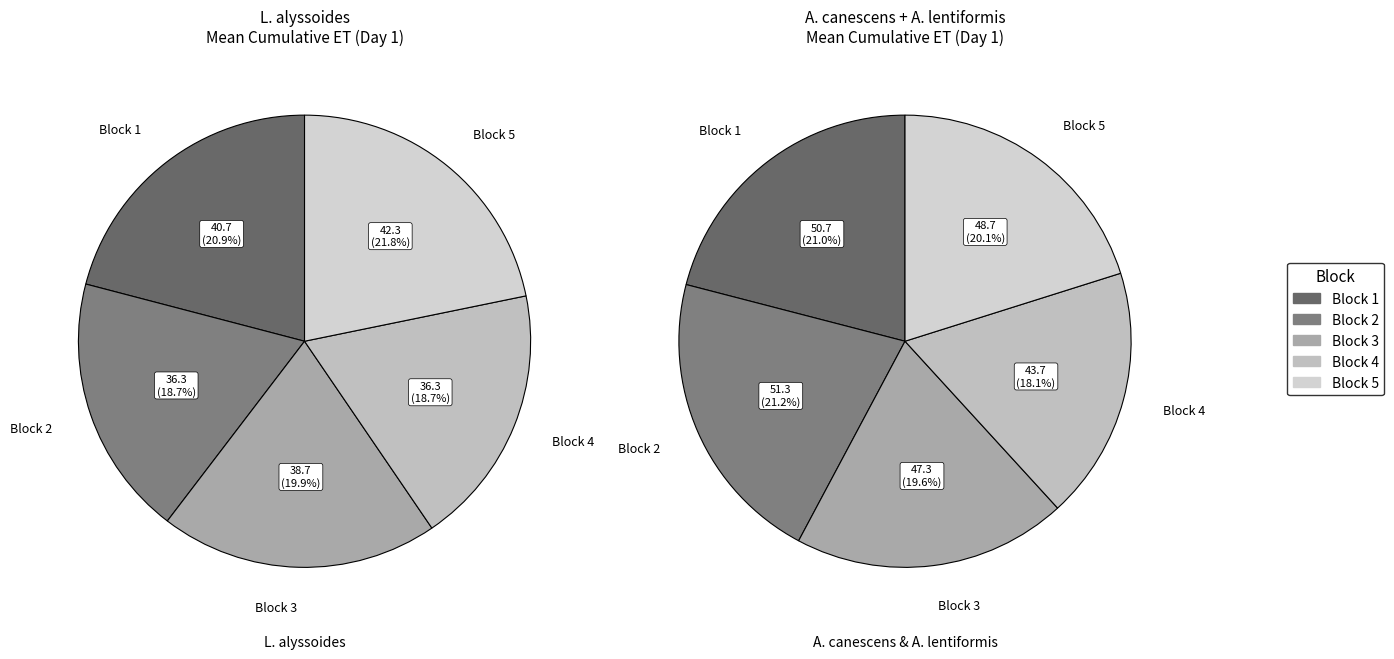

Count the number of slices in the pie.

5